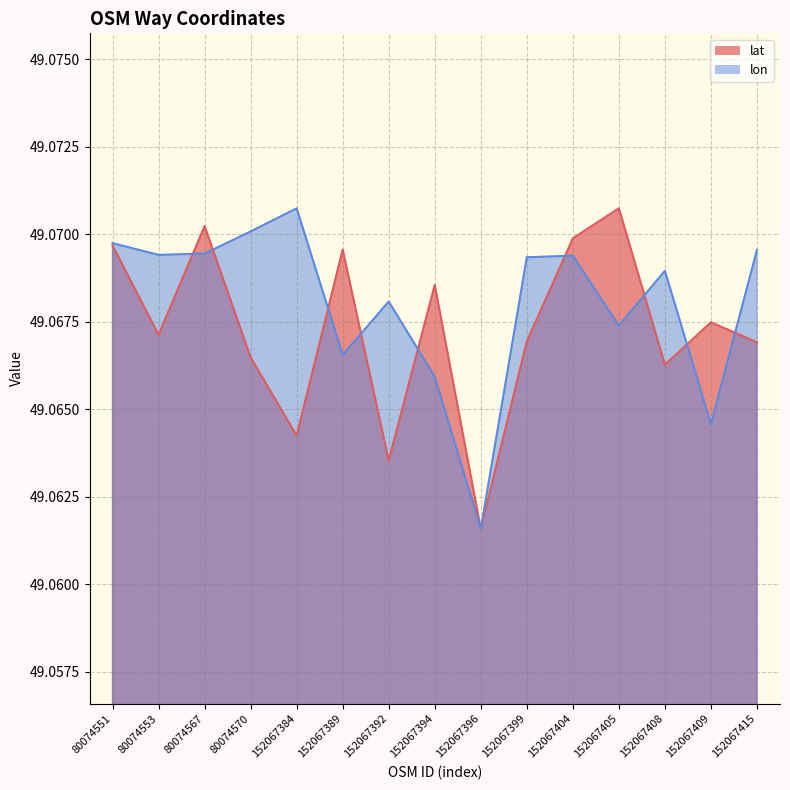

Where is the first local minimum for lon?

80074553